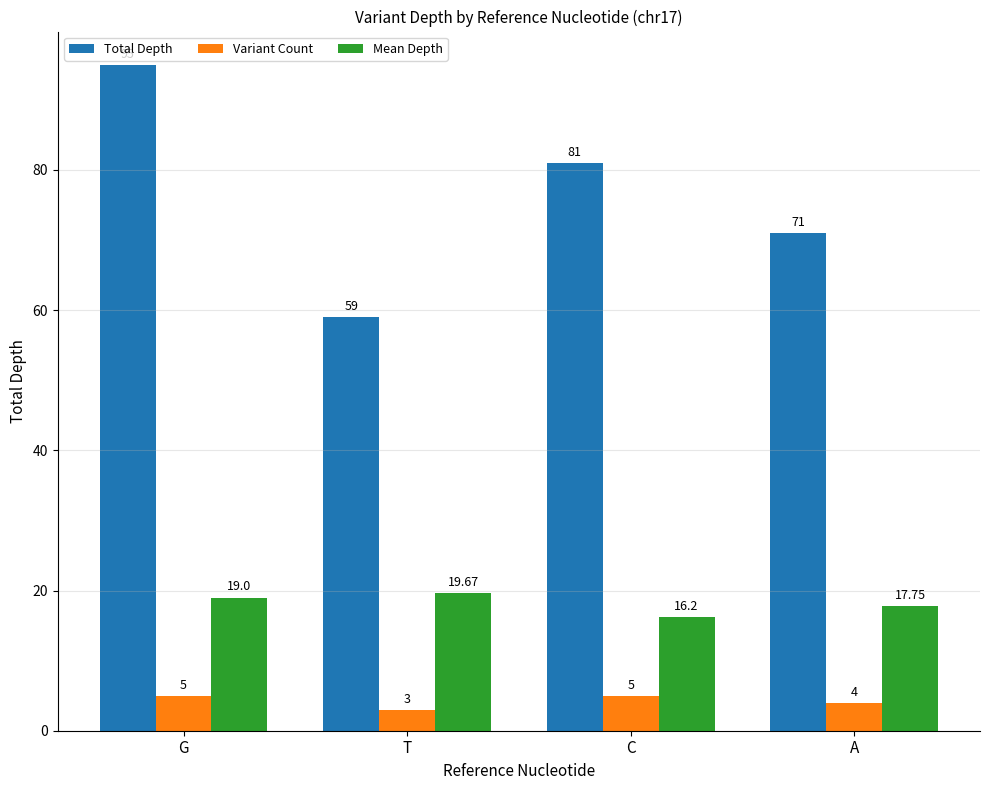

Rank the categories by Total Depth value from lowest to highest.

T, A, C, G